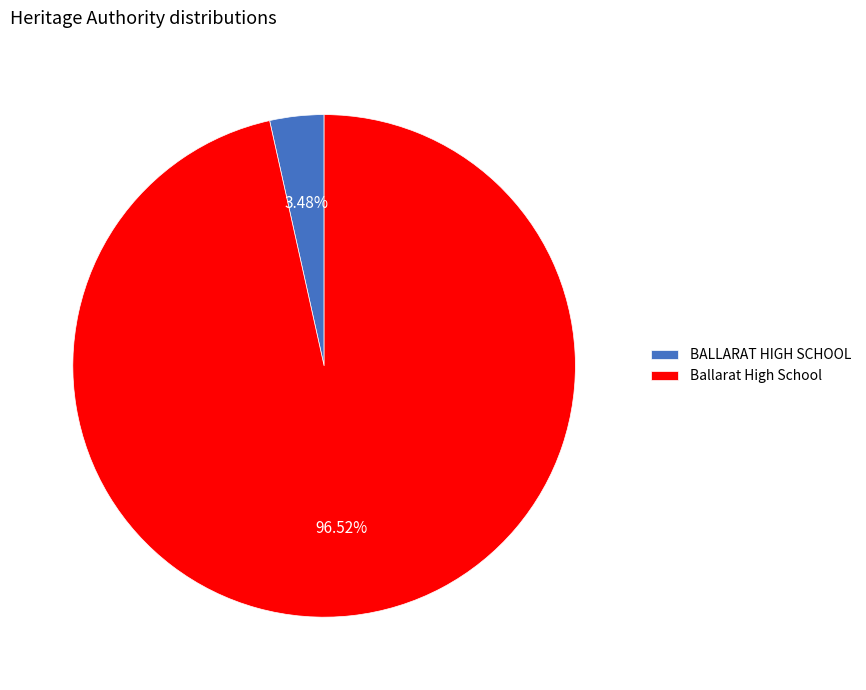

Which slice is the smallest?

BALLARAT HIGH SCHOOL